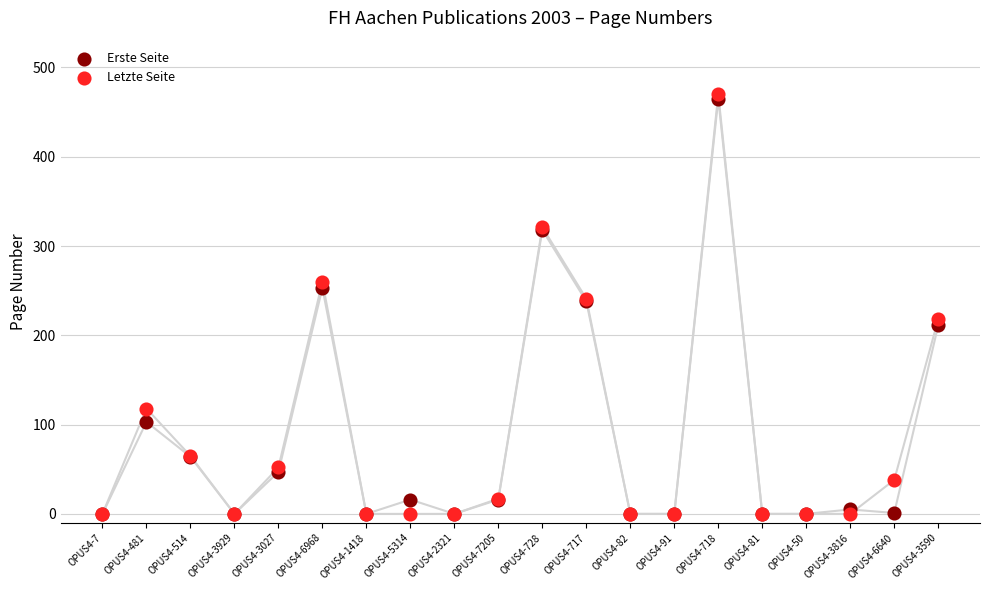

Which series reaches the minimum Y coordinate?

Erste Seite